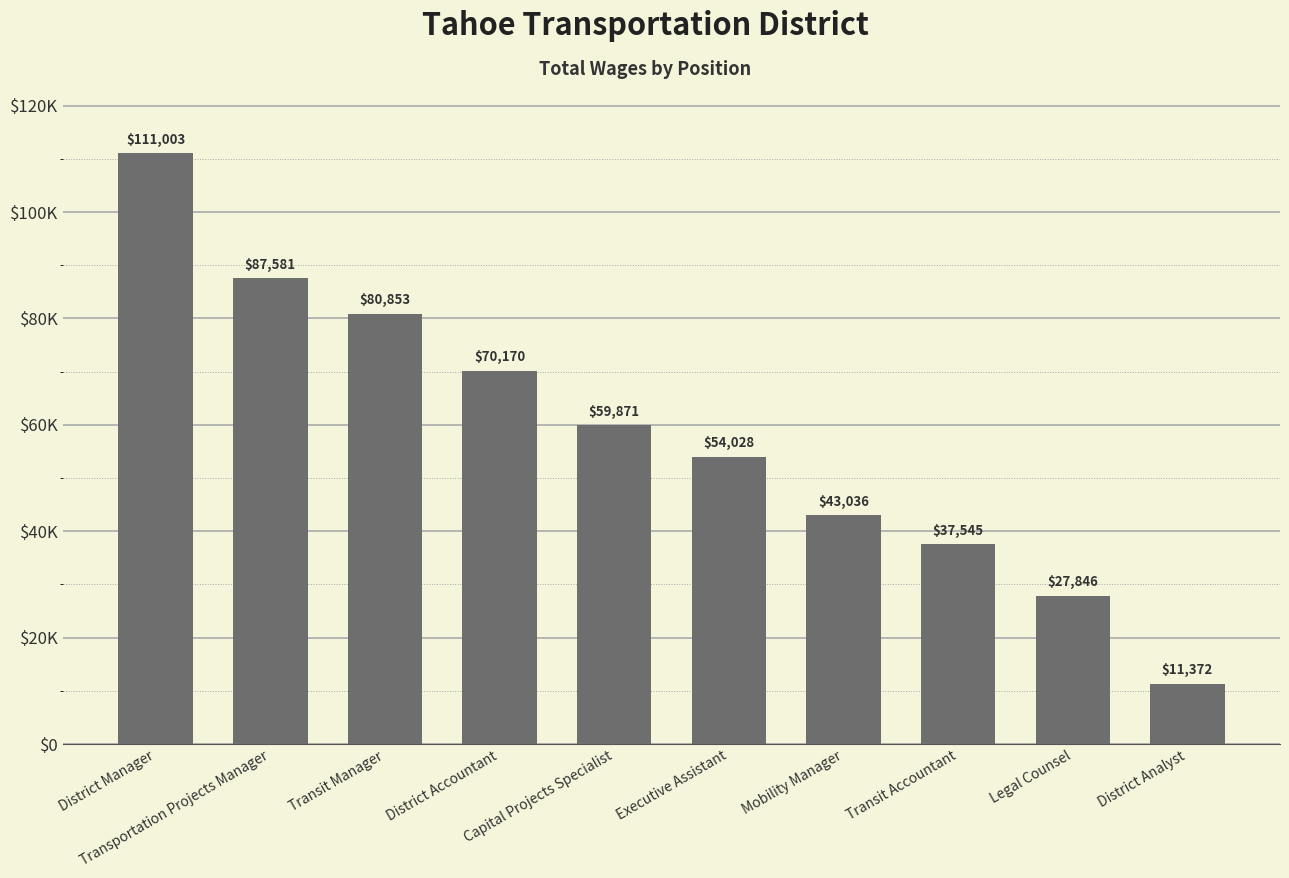

Rank the categories by value from lowest to highest.

District Analyst, Legal Counsel, Transit Accountant, Mobility Manager, Executive Assistant, Capital Projects Specialist, District Accountant, Transit Manager, Transportation Projects Manager, District Manager